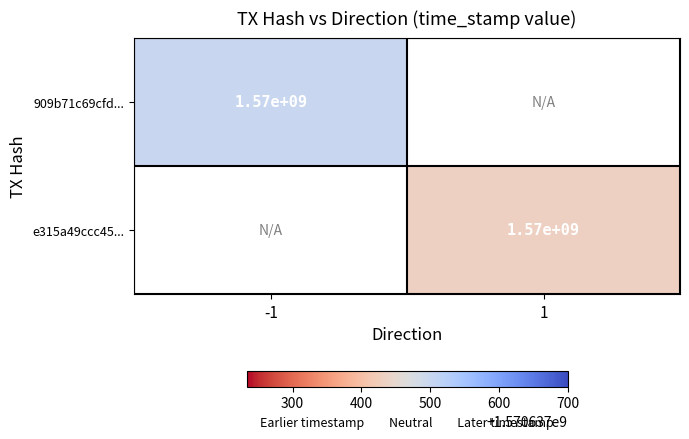

How many data points does each series have?

2